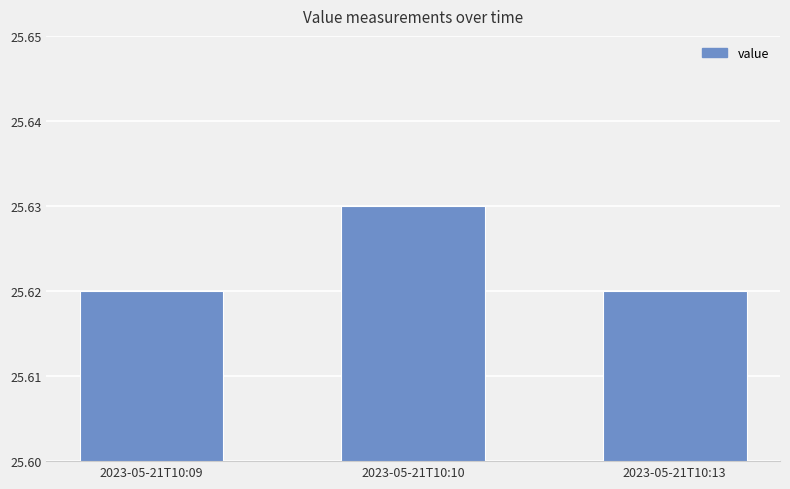

How many bars are there in total?

3